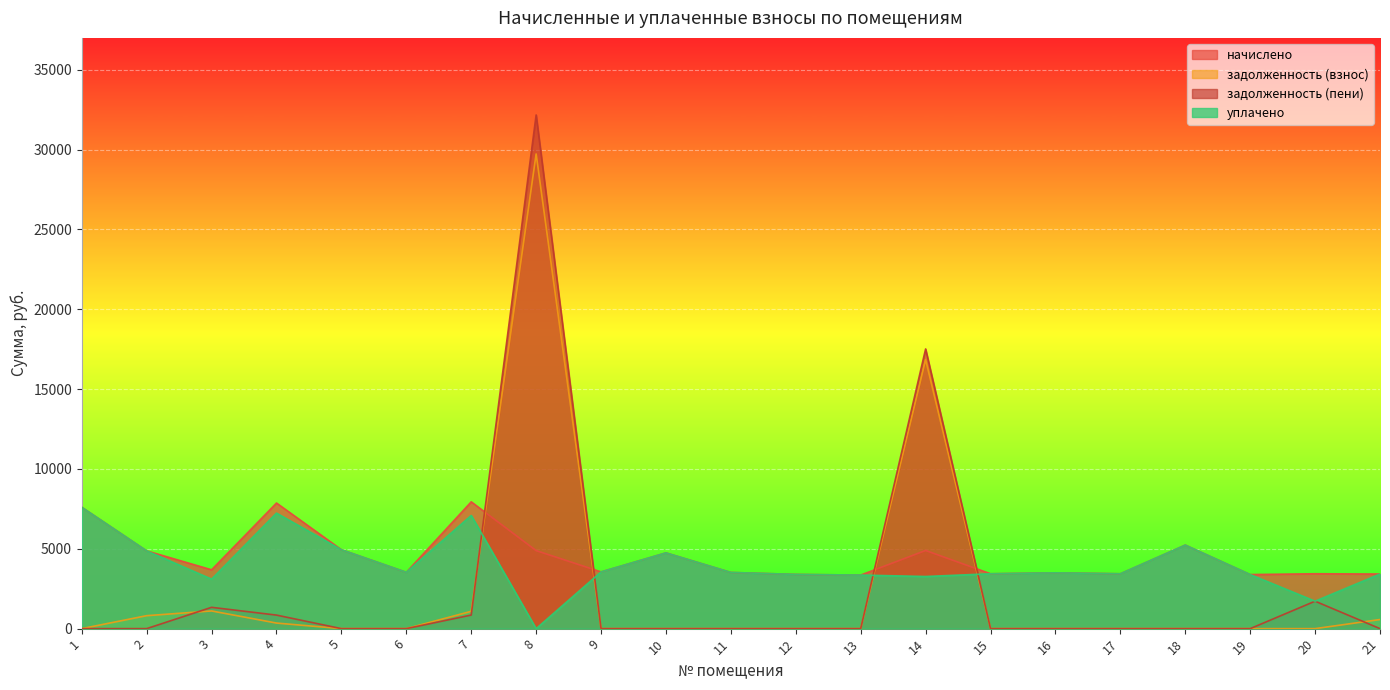

Between 9 and 11, which series saw the biggest shift?

начислено